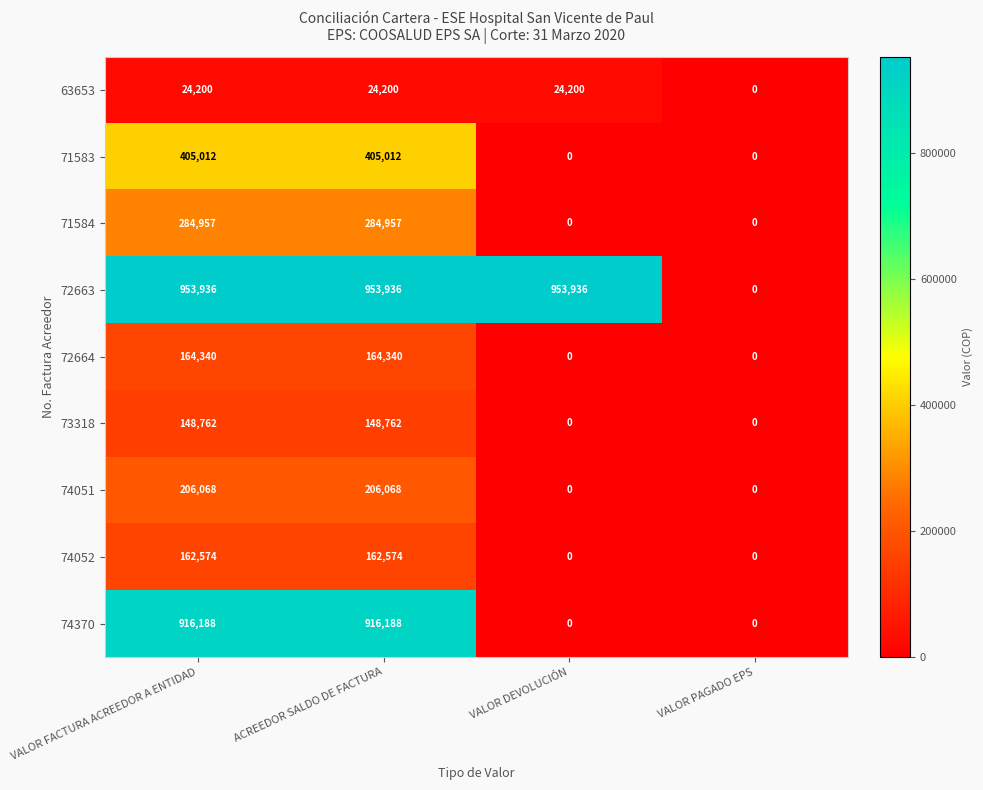

What is the maximum value for 71584?

284957